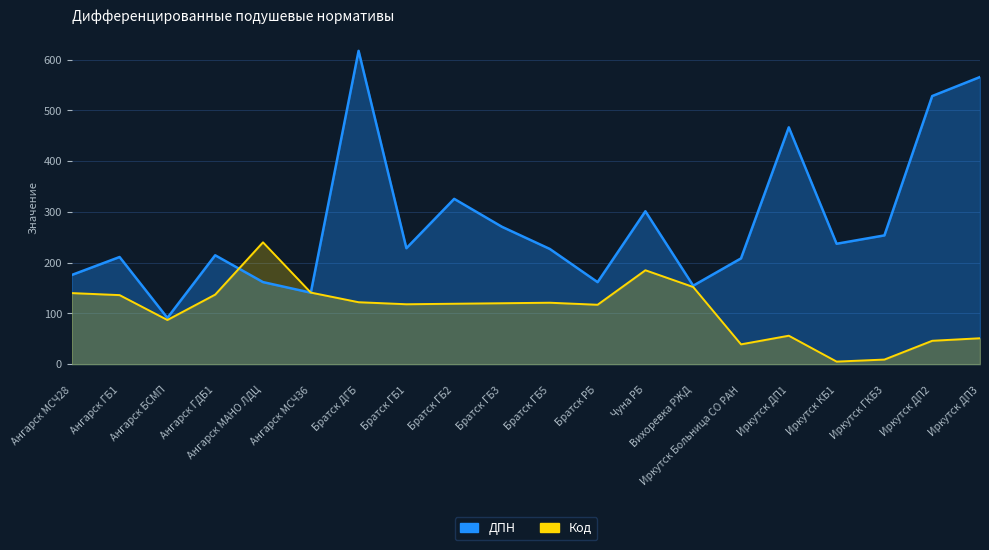

Read the Код value at Иркутск КБ1.

5.0